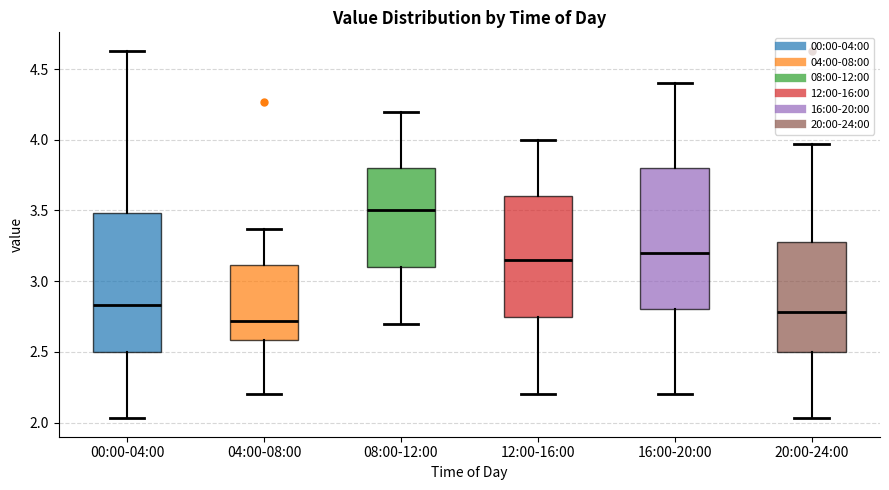

Which box's median line is the highest?

08:00-12:00